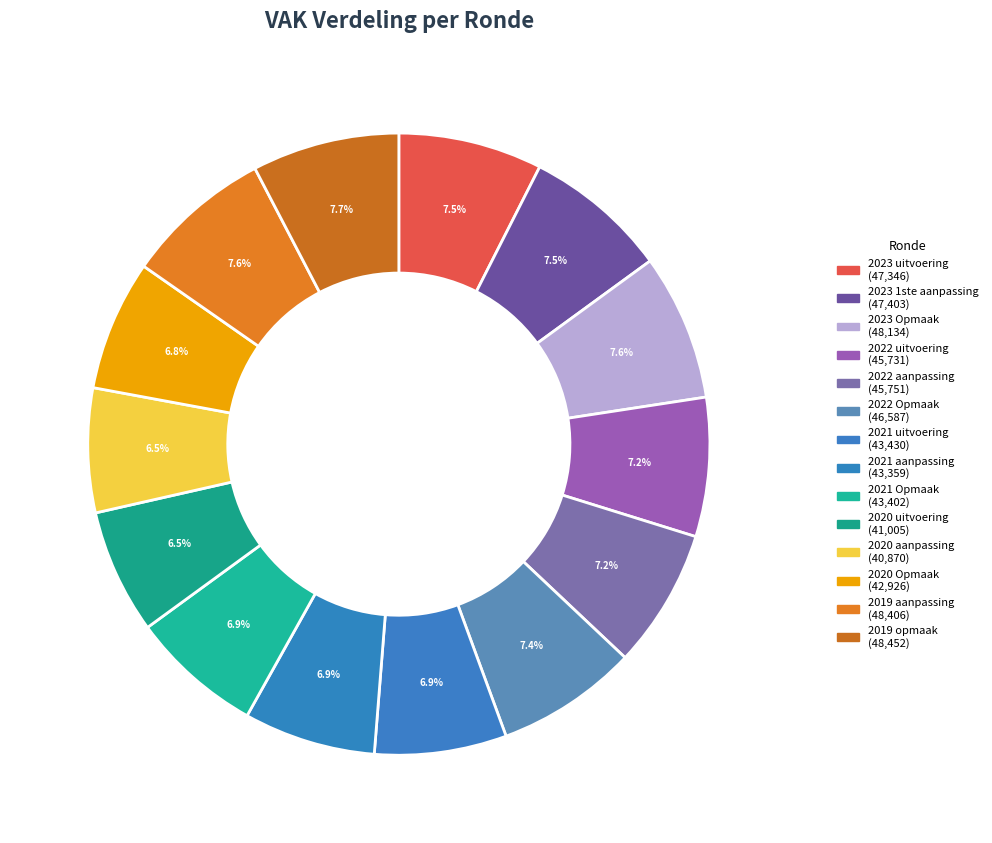

What percentage is the 2020 aanpassing slice, to the nearest percent?

6%